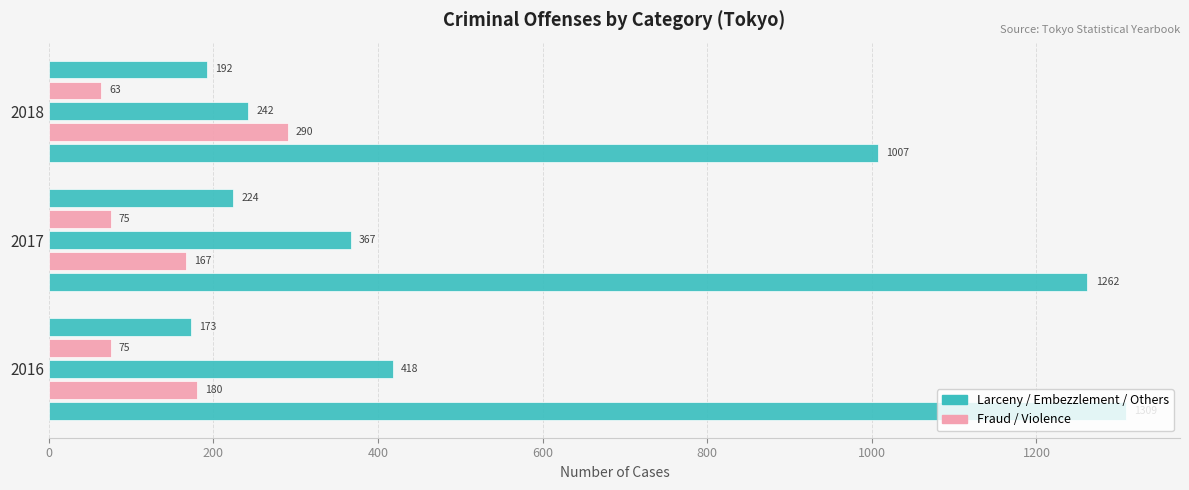

Count the number of data series in this chart.

5